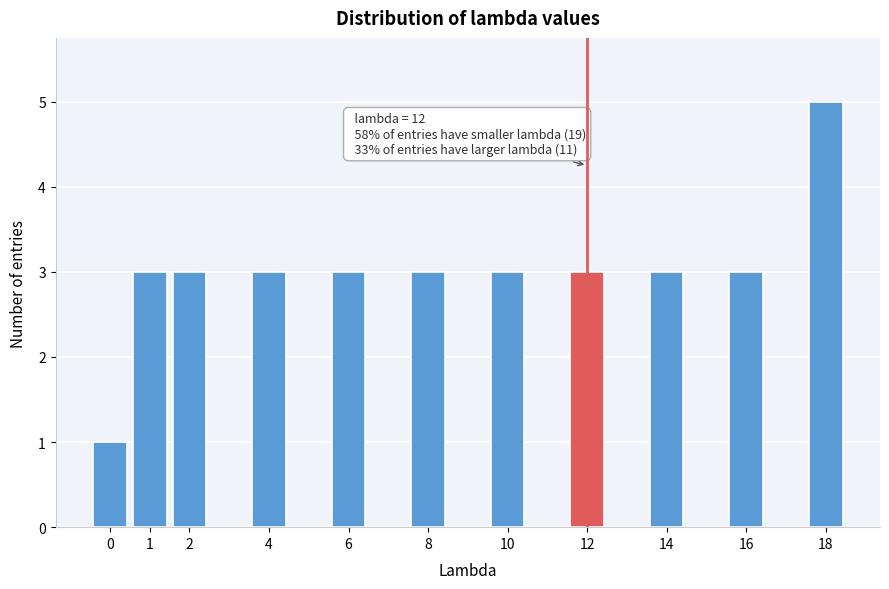

Reading left to right, list all the values displayed in this chart.

0=1	1=3	2=3	4=3	6=3	8=3	10=3	12=3	14=3	16=3	18=5